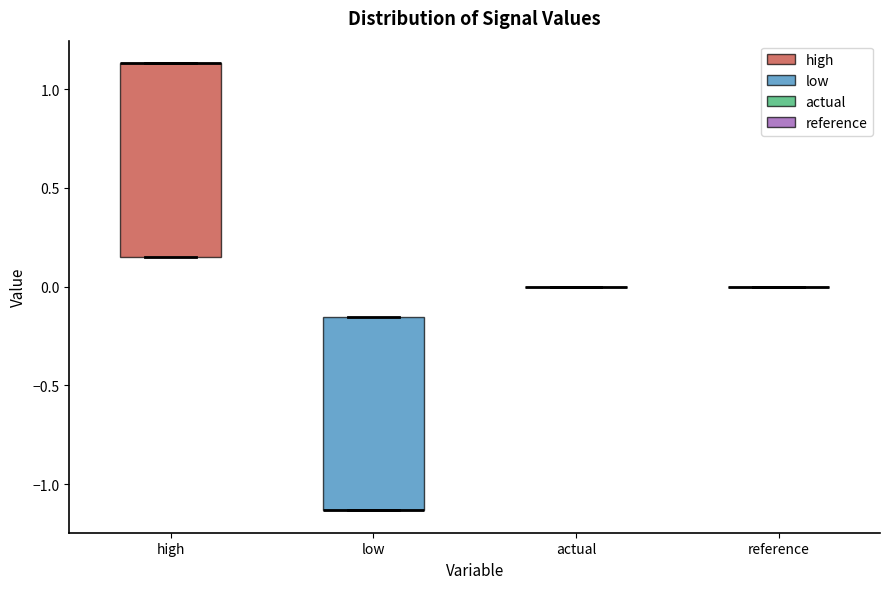

Where is the lower edge of the box for high on the y-axis? The values are not printed on the chart, so give them approximately, as read against the axis.

0.15